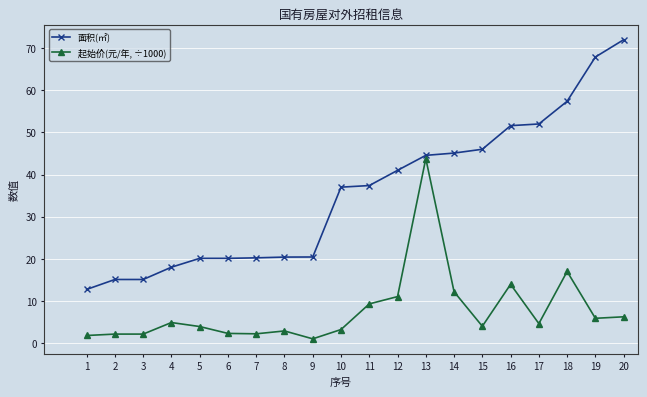

Which series changed the most between 2 and 11?

面积(㎡)